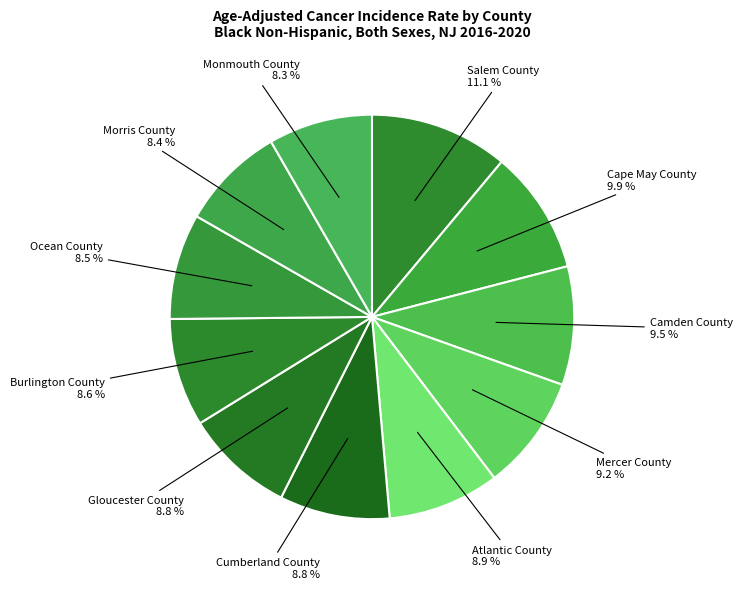

Between Cape May County and Mercer County, which is larger?

Cape May County